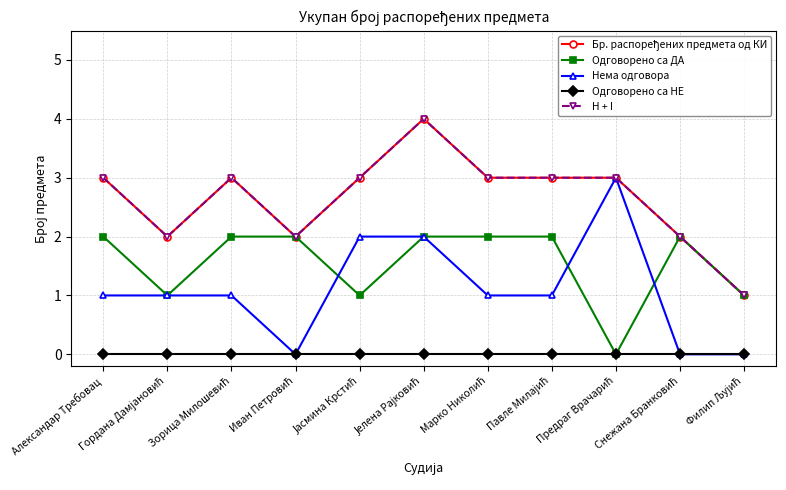

Where is H + I nearest to the value 2?

Гордана Дамјановић